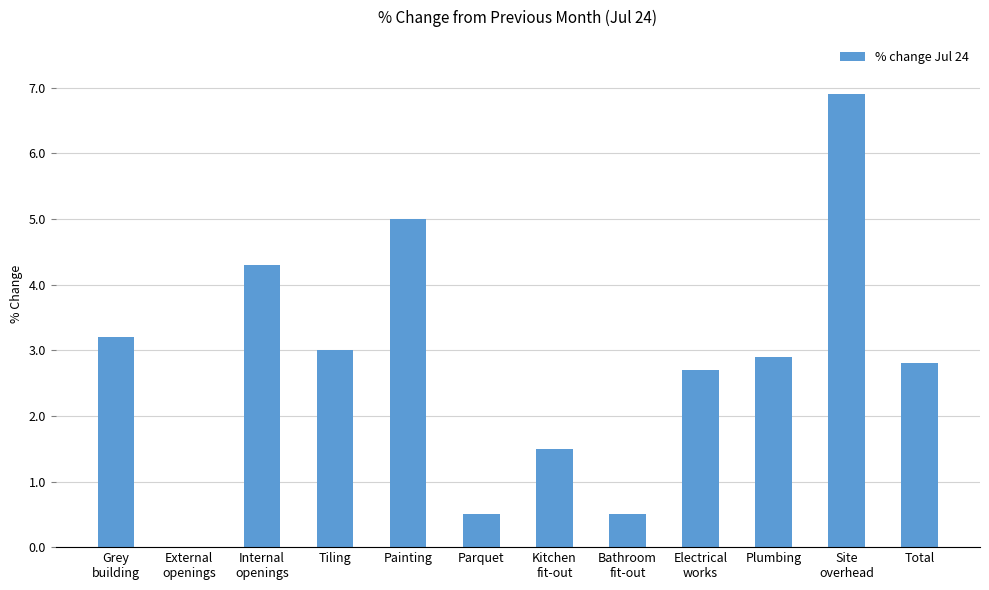

Is it true that the value at Internal
openings is 6.2?

False